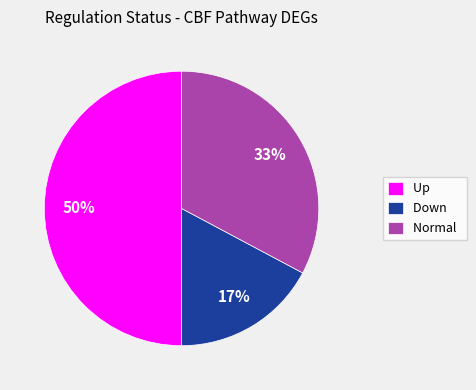

Combined, do Up and Down account for over 50%?

Yes